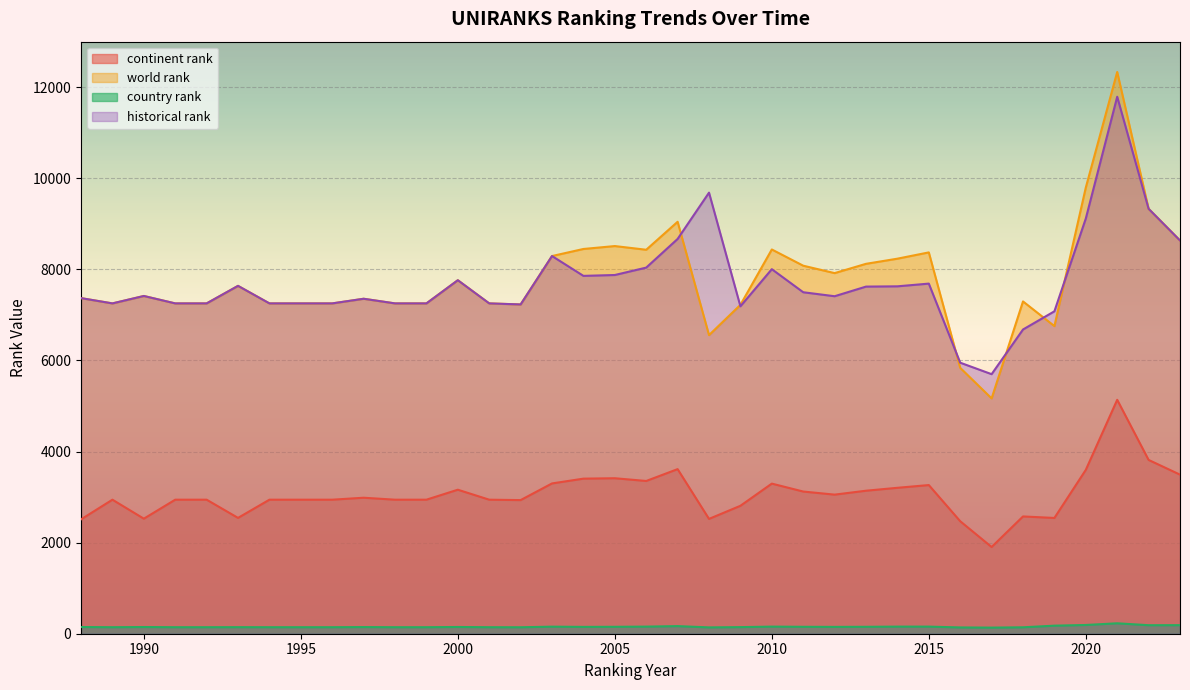

What is the total value across all series at 1996?

17592.0